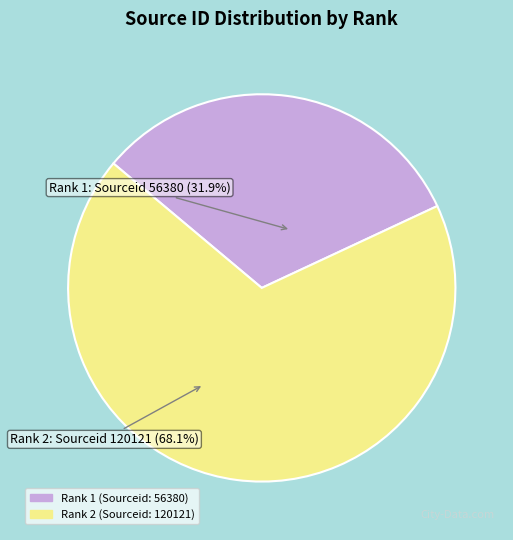

How many slices are in this pie chart?

2